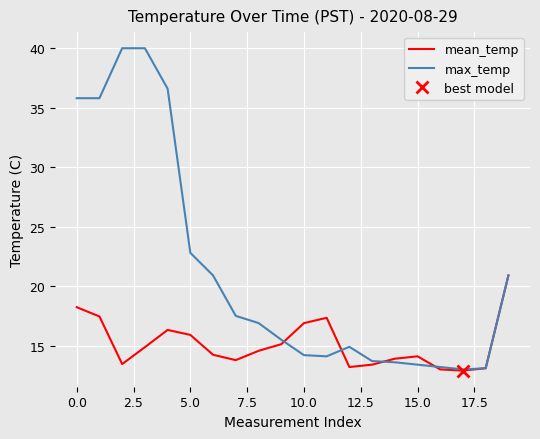

Which has a higher value, 16 or 11?

11